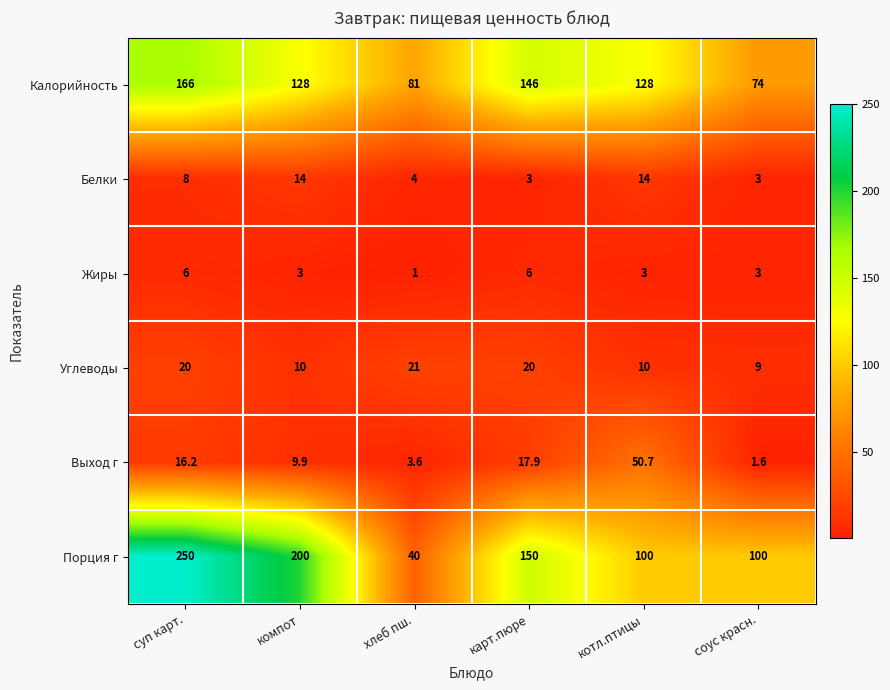

Which series has the widest spread of values?

Порция г